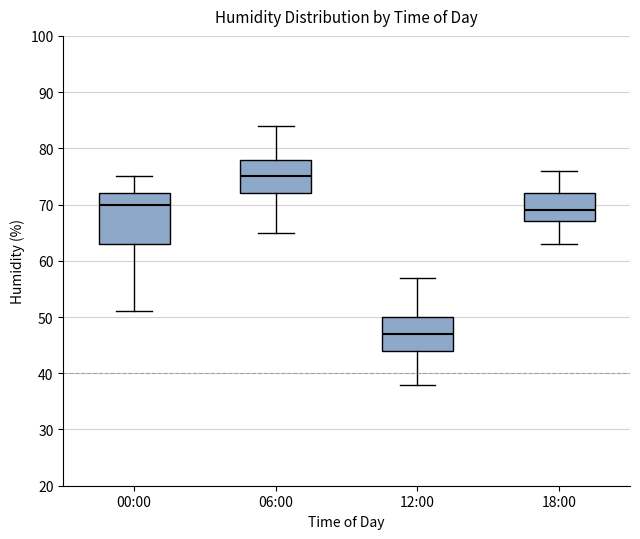

Which box is the tallest, from its lower edge to its upper edge?

00:00